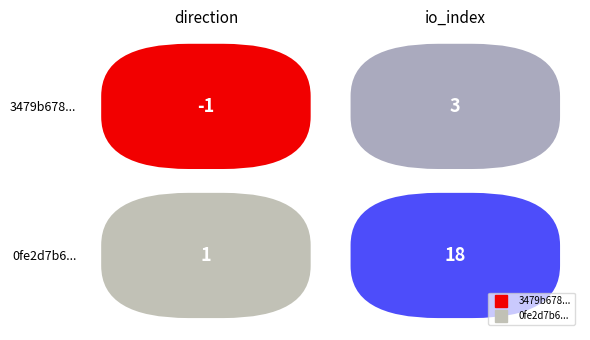

At how many categories does at least one series exceed 16?

1